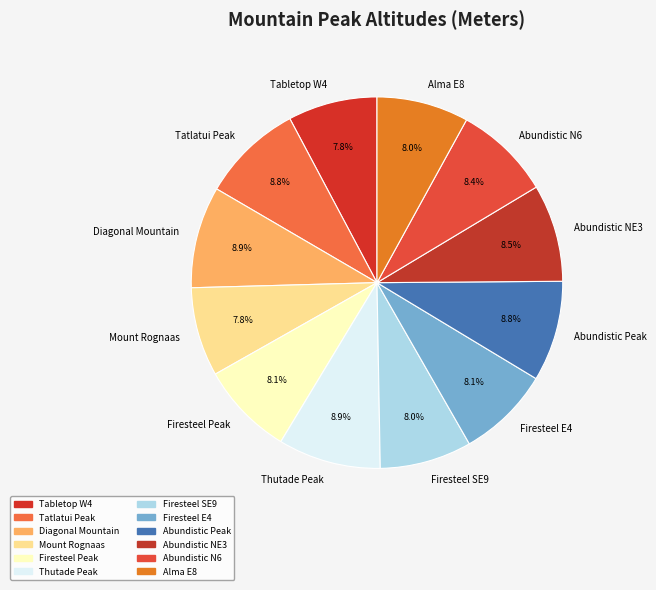

Does Firesteel SE9 represent more than half of the total?

No